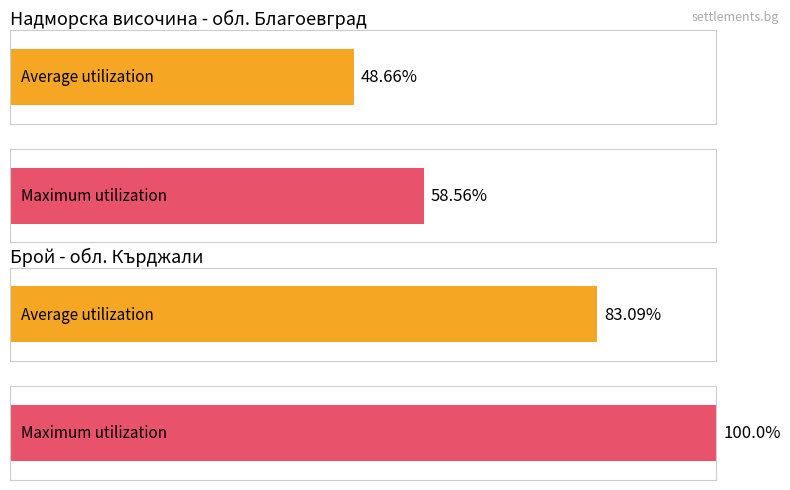

Where does the data first go above 2?

обл. Благоевград